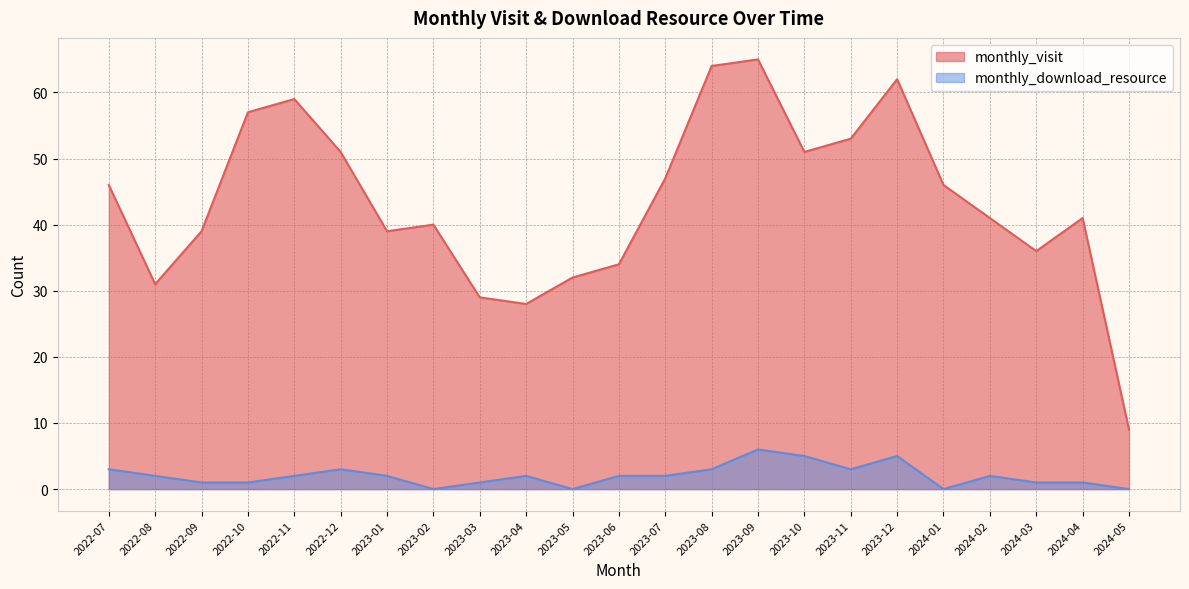

What are all the series names shown in the legend?

monthly_visit, monthly_download_resource